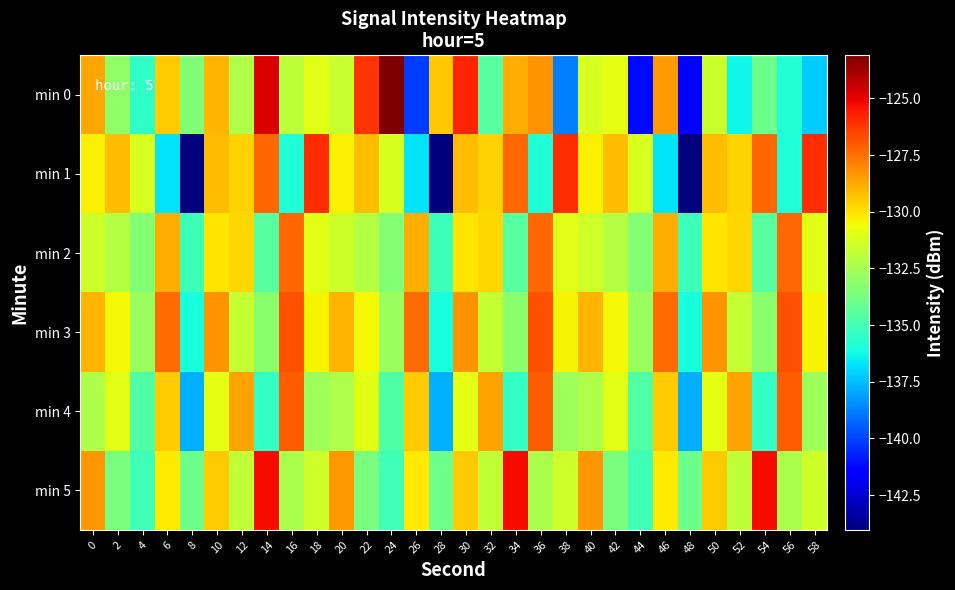

Reading right to left, extract all data points from this chart.

min 0: 58=-137.2	56=-135.8	54=-133.9	52=-136.3	50=-131.6	48=-141.7	46=-128.4	44=-141.2	42=-130.9	40=-131.2	38=-138.7	36=-128.3	34=-128.9	32=-134.5	30=-125.9	28=-129.5	26=-140.1	24=-123.1	22=-126.1	20=-131.6	18=-131.0	16=-131.9	14=-124.8	12=-132.2	10=-129.0	8=-133.4	6=-129.5	4=-135.5	2=-133.0	0=-128.7
min 1: 58=-126.0	56=-135.9	54=-127.3	52=-129.7	50=-129.2	48=-144.0	46=-136.7	44=-131.2	42=-129.2	40=-130.3	38=-126.0	36=-135.9	34=-127.3	32=-129.7	30=-129.2	28=-144.0	26=-136.7	24=-131.2	22=-129.2	20=-130.3	18=-126.0	16=-135.9	14=-127.3	12=-129.7	10=-129.2	8=-144.0	6=-136.7	4=-131.2	2=-129.2	0=-130.3
min 2: 58=-131.0	56=-127.3	54=-134.5	52=-129.8	50=-130.1	48=-135.2	46=-128.9	44=-133.4	42=-132.1	40=-131.5	38=-131.0	36=-127.3	34=-134.5	32=-129.8	30=-130.1	28=-135.2	26=-128.9	24=-133.4	22=-132.1	20=-131.5	18=-131.0	16=-127.3	14=-134.5	12=-129.8	10=-130.1	8=-135.2	6=-128.9	4=-133.4	2=-132.1	0=-131.5
min 3: 58=-130.4	56=-126.8	54=-133.2	52=-131.7	50=-128.3	48=-136.1	46=-127.4	44=-132.8	42=-130.5	40=-129.0	38=-130.4	36=-126.8	34=-133.2	32=-131.7	30=-128.3	28=-136.1	26=-127.4	24=-132.8	22=-130.5	20=-129.0	18=-130.4	16=-126.8	14=-133.2	12=-131.7	10=-128.3	8=-136.1	6=-127.4	4=-132.8	2=-130.5	0=-129.0
min 4: 58=-132.7	56=-127.1	54=-135.4	52=-128.6	50=-130.9	48=-137.8	46=-129.5	44=-134.7	42=-131.0	40=-132.3	38=-132.7	36=-127.1	34=-135.4	32=-128.6	30=-130.9	28=-137.8	26=-129.5	24=-134.7	22=-131.0	20=-132.3	18=-132.7	16=-127.1	14=-135.4	12=-128.6	10=-130.9	8=-137.8	6=-129.5	4=-134.7	2=-131.0	0=-132.3
min 5: 58=-131.5	56=-132.4	54=-125.3	52=-131.8	50=-129.5	48=-133.9	46=-130.2	44=-135.1	42=-133.6	40=-128.4	38=-131.5	36=-132.4	34=-125.3	32=-131.8	30=-129.5	28=-133.9	26=-130.2	24=-135.1	22=-133.6	20=-128.4	18=-131.5	16=-132.4	14=-125.3	12=-131.8	10=-129.5	8=-133.9	6=-130.2	4=-135.1	2=-133.6	0=-128.4